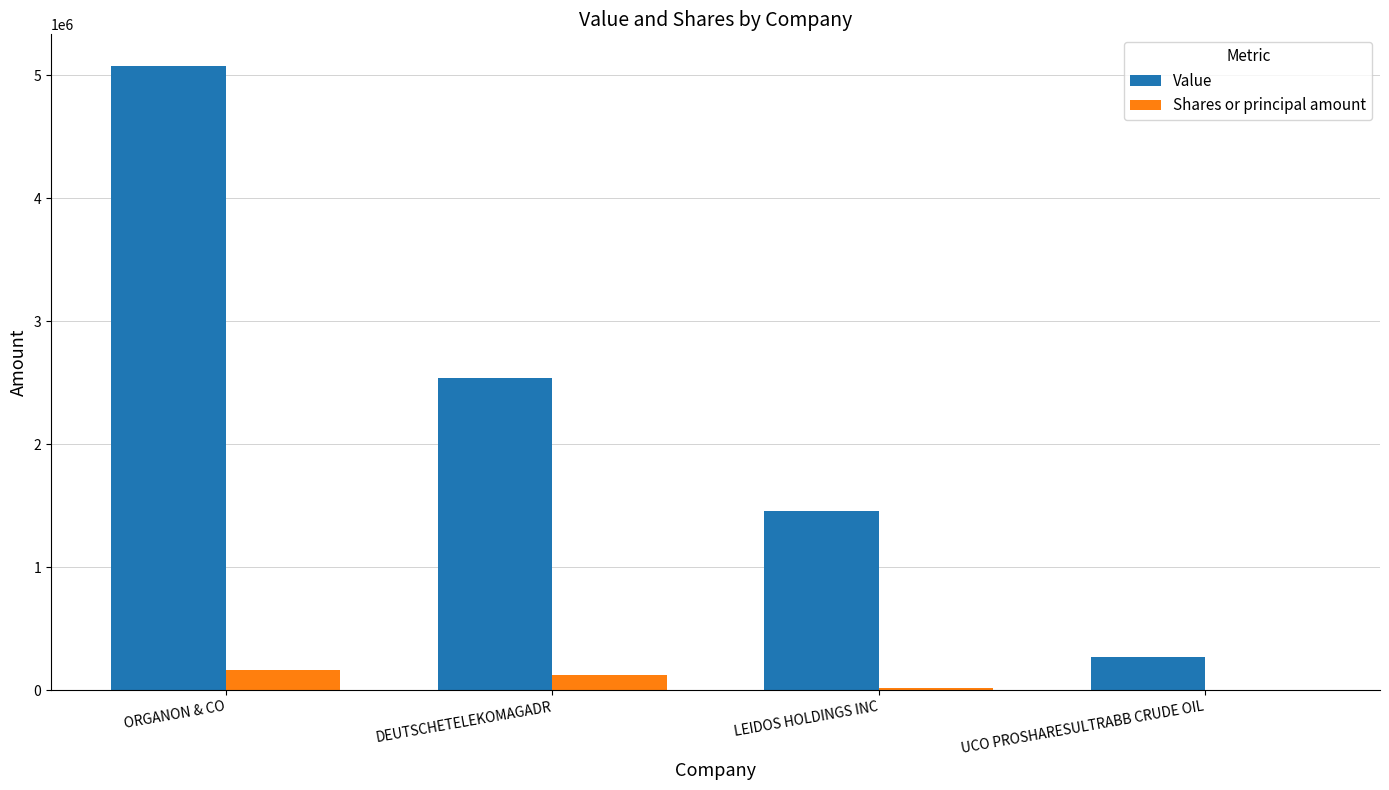

What are all the series names shown in the legend?

Value, Shares or principal amount